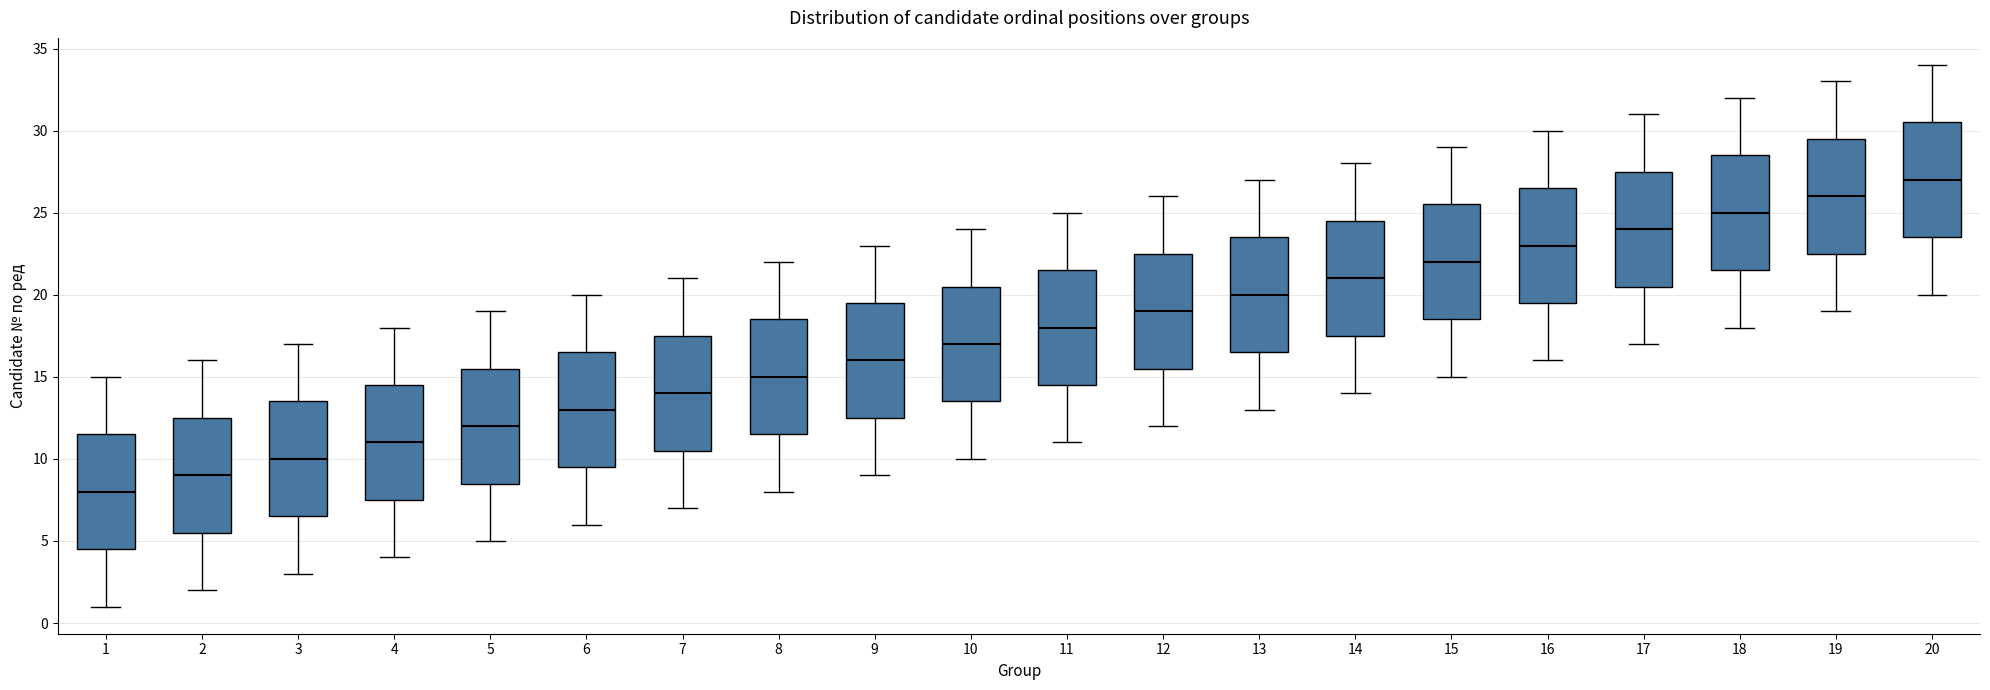

Reading left to right, transcribe this box plot: for each box, give where its median line is, the range the box spans, and where its two whiskers end, as read against the y-axis. The values are not printed on the chart, so give them approximately, as read against the axis.

1: median 8.0, box 4.5 to 11.5, whiskers 1.0 to 15.0
2: median 9.0, box 5.5 to 12.5, whiskers 2.0 to 16.0
3: median 10.0, box 6.5 to 13.5, whiskers 3.0 to 17.0
4: median 11.0, box 7.5 to 14.5, whiskers 4.0 to 18.0
5: median 12.0, box 8.5 to 15.5, whiskers 5.0 to 19.0
6: median 13.0, box 9.5 to 16.5, whiskers 6.0 to 20.0
7: median 14.0, box 10.5 to 17.5, whiskers 7.0 to 21.0
8: median 15.0, box 11.5 to 18.5, whiskers 8.0 to 22.0
9: median 16.0, box 12.5 to 19.5, whiskers 9.0 to 23.0
10: median 17.0, box 13.5 to 20.5, whiskers 10.0 to 24.0
11: median 18.0, box 14.5 to 21.5, whiskers 11.0 to 25.0
12: median 19.0, box 15.5 to 22.5, whiskers 12.0 to 26.0
13: median 20.0, box 16.5 to 23.5, whiskers 13.0 to 27.0
14: median 21.0, box 17.5 to 24.5, whiskers 14.0 to 28.0
15: median 22.0, box 18.5 to 25.5, whiskers 15.0 to 29.0
16: median 23.0, box 19.5 to 26.5, whiskers 16.0 to 30.0
17: median 24.0, box 20.5 to 27.5, whiskers 17.0 to 31.0
18: median 25.0, box 21.5 to 28.5, whiskers 18.0 to 32.0
19: median 26.0, box 22.5 to 29.5, whiskers 19.0 to 33.0
20: median 27.0, box 23.5 to 30.5, whiskers 20.0 to 34.0